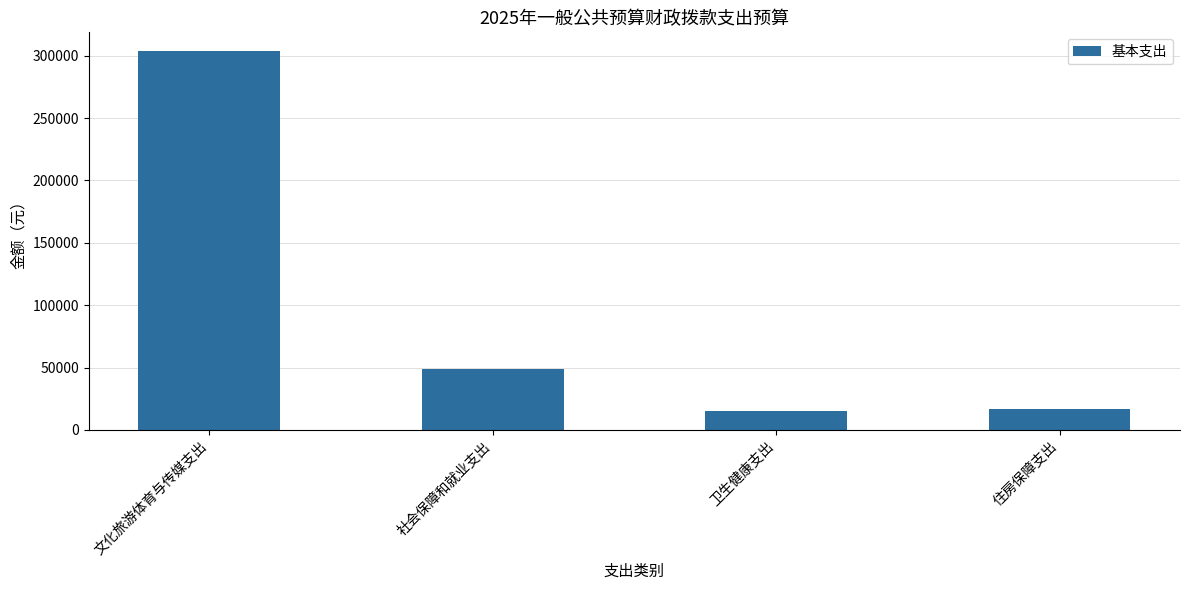

Which has a higher value, 社会保障和就业支出 or 住房保障支出?

社会保障和就业支出